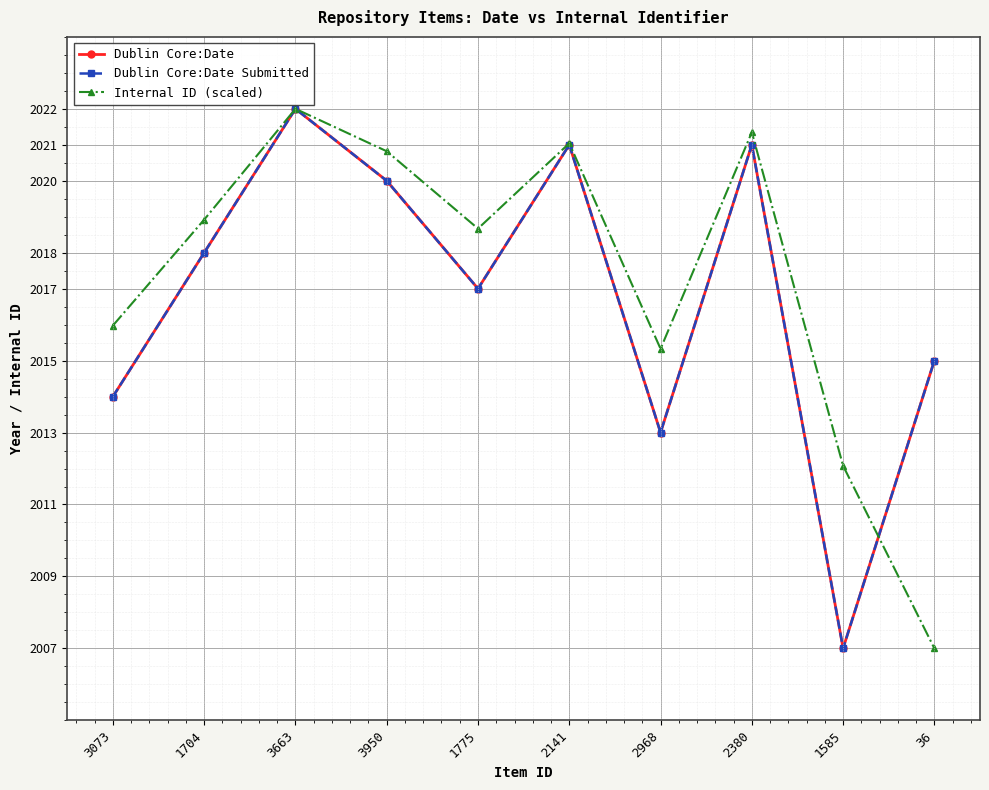

What is the label of the 2nd point from the right?

1585